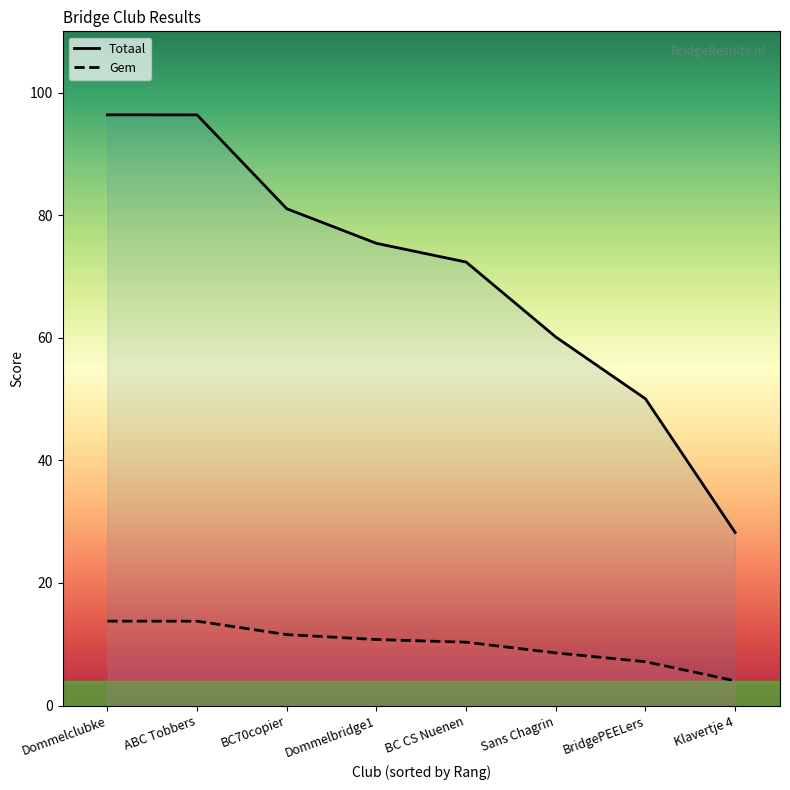

What is the average value of the Totaal series?

70.0